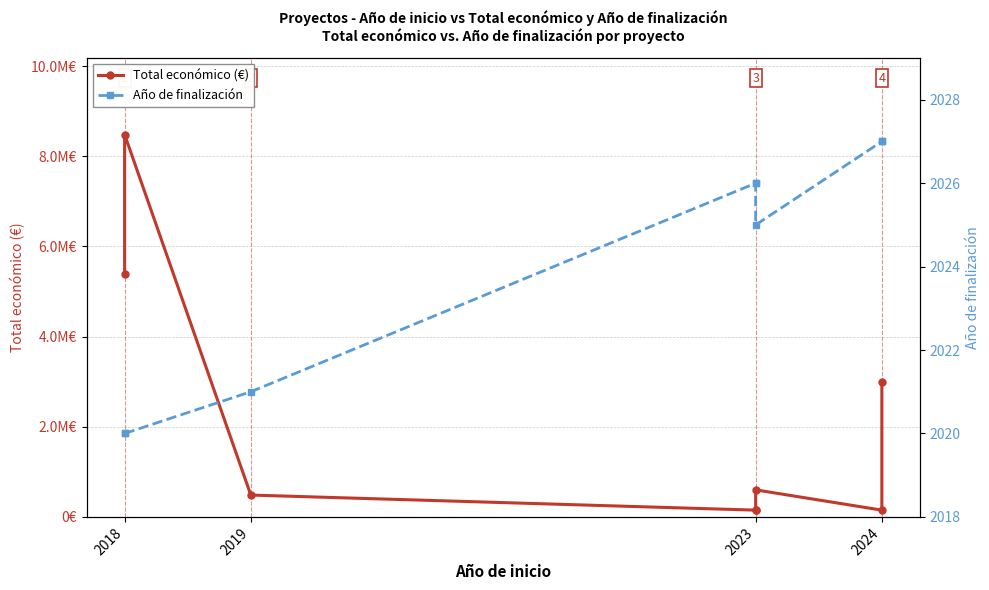

At how many categories does at least one series exceed 2308035?

3